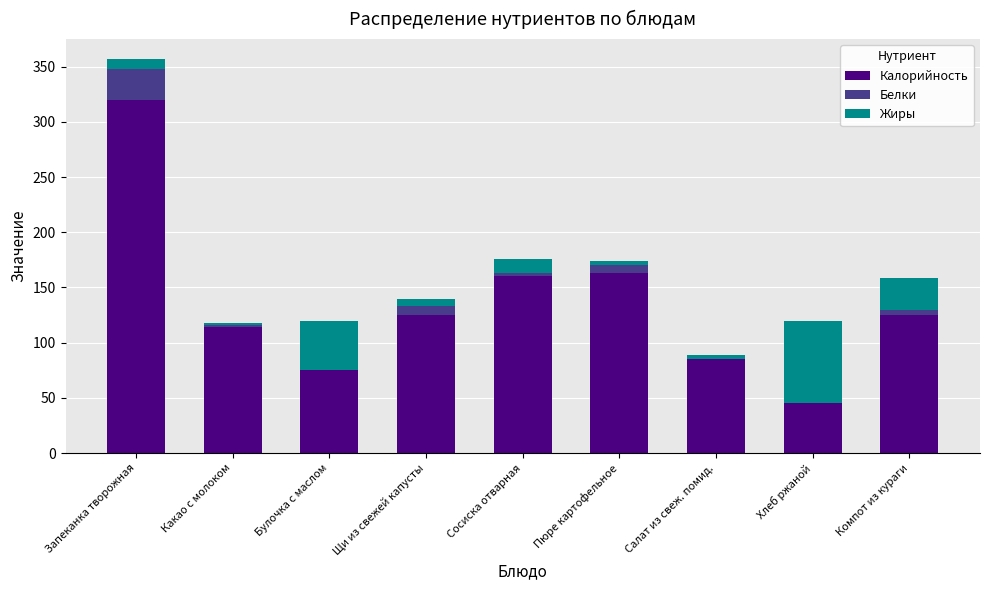

What is the total value across all series at Булочка с маслом?

120